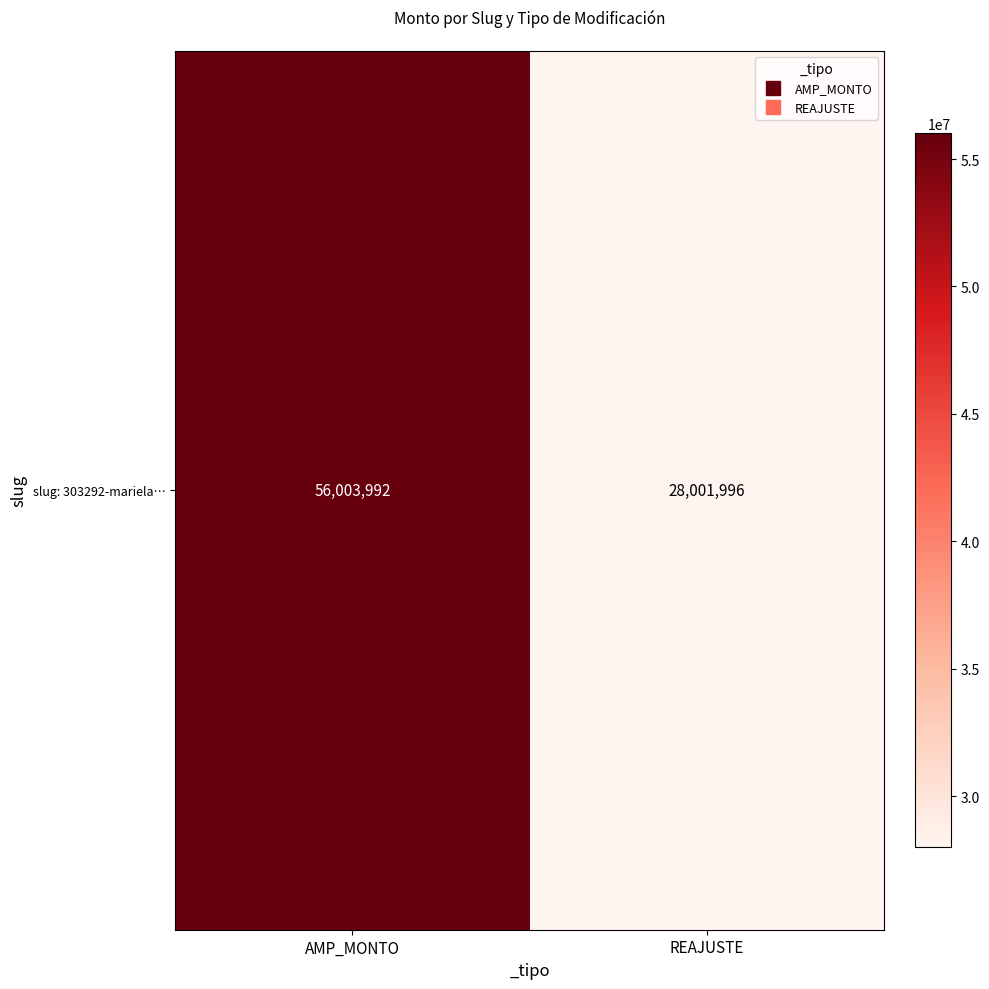

Count the values in the range 28001996 to 56003992.

2